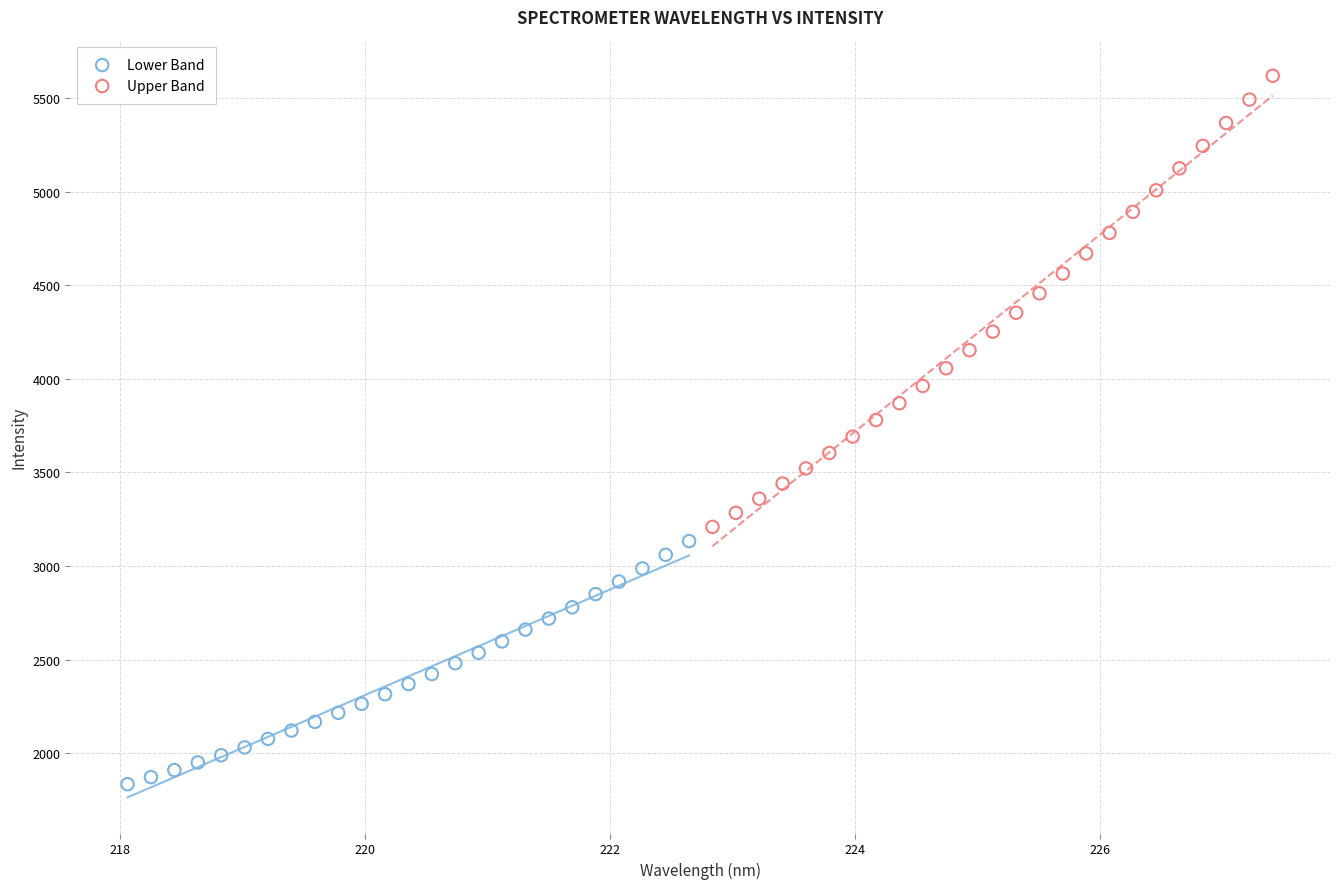

Which series reaches the maximum Y coordinate?

Upper Band